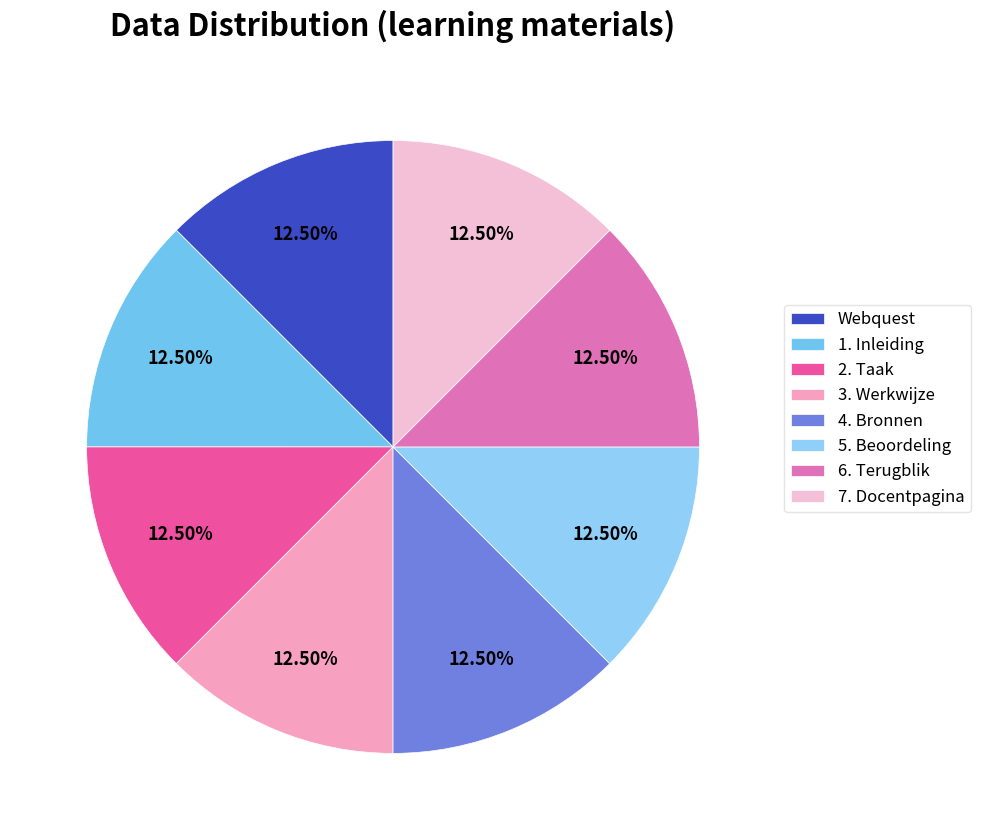

How many segments does this pie chart have?

8